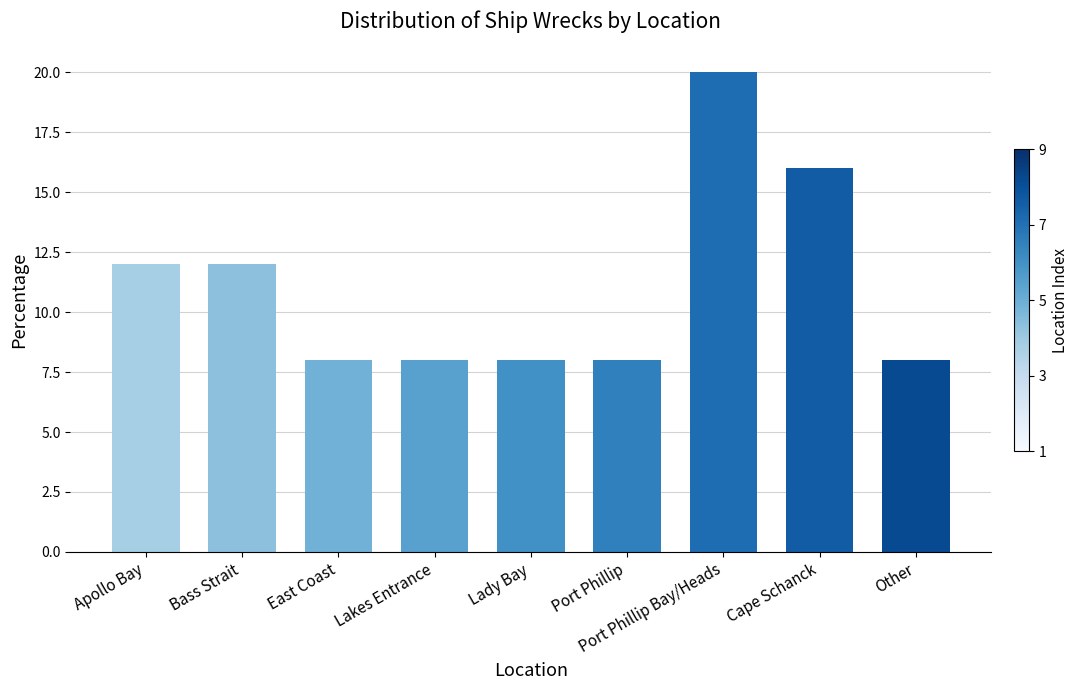

What is the minimum value shown in the chart?

8